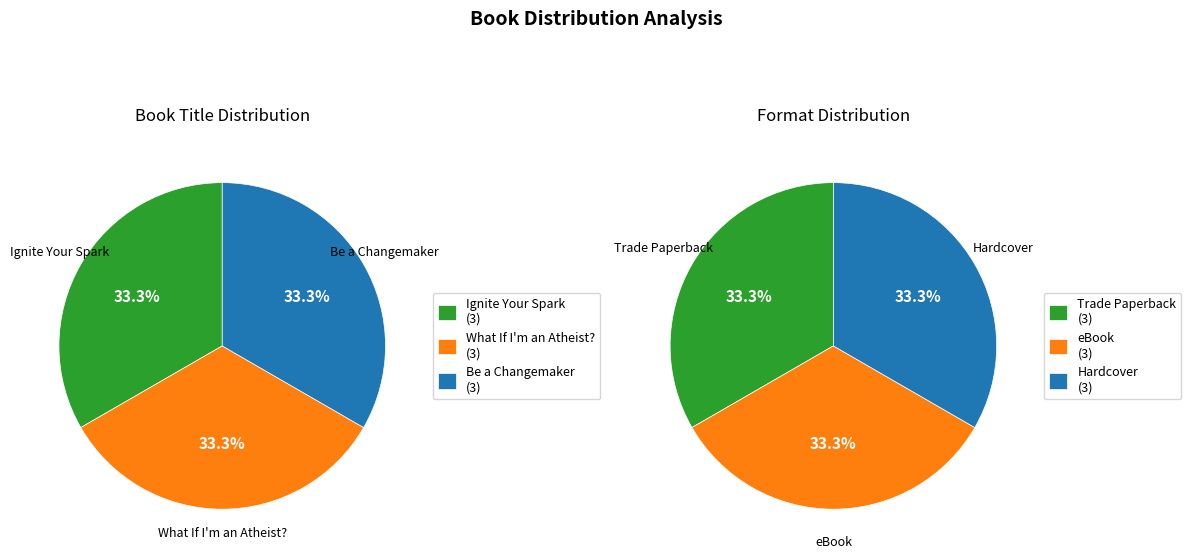

Which series has the widest spread of values?

Trade Paperback